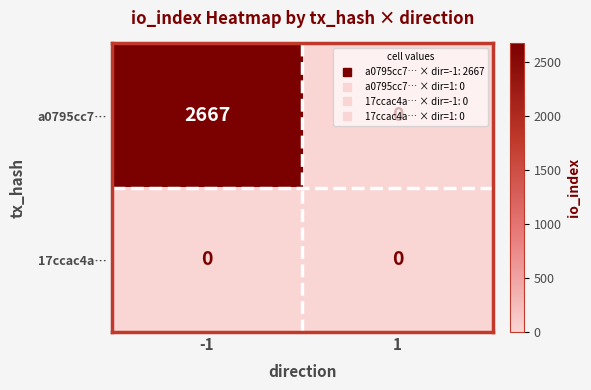

List the series in order of their peak value, lowest first.

17ccac4a…, a0795cc7…